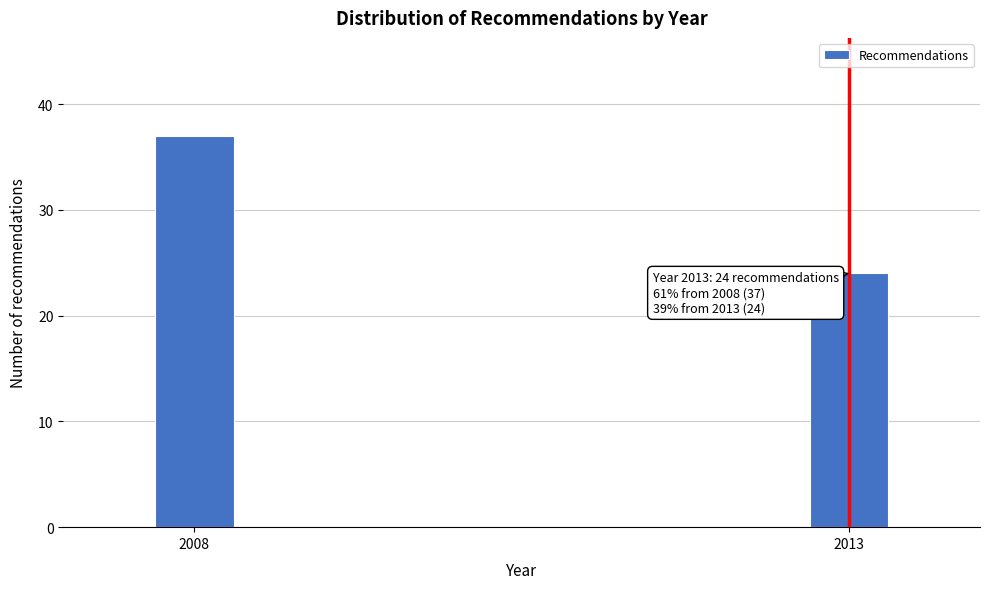

Reading left to right, what are all the values shown in this chart?

37	24